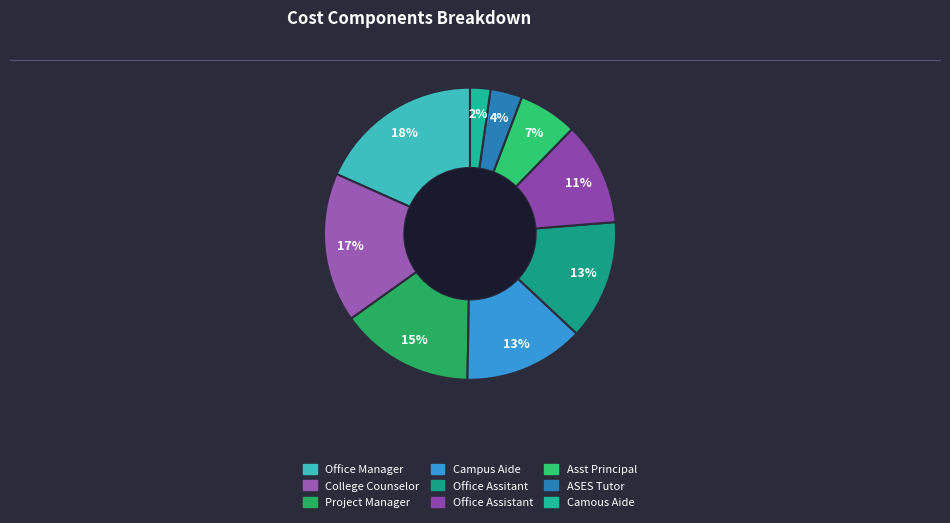

Count the number of slices in the pie.

9